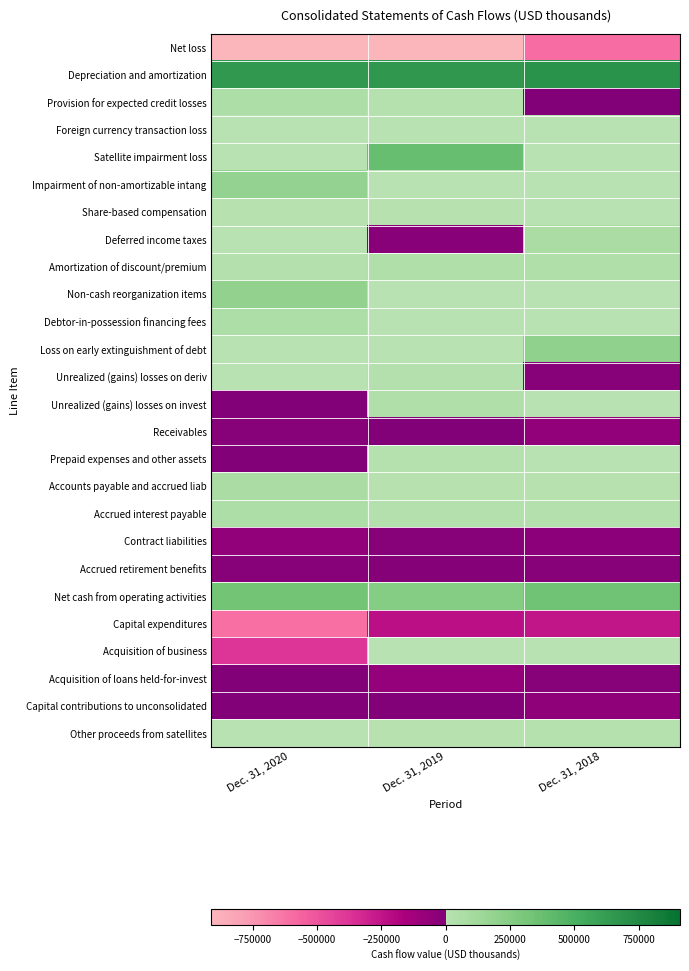

What is the difference between the highest and lowest values at Dec. 31, 2020?

1562718